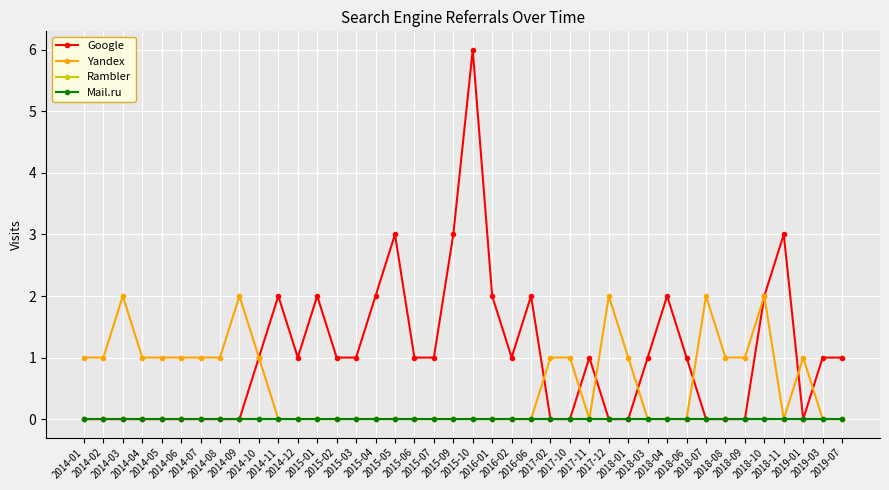

List the series in order of their peak value, lowest first.

Rambler, Mail.ru, Yandex, Google